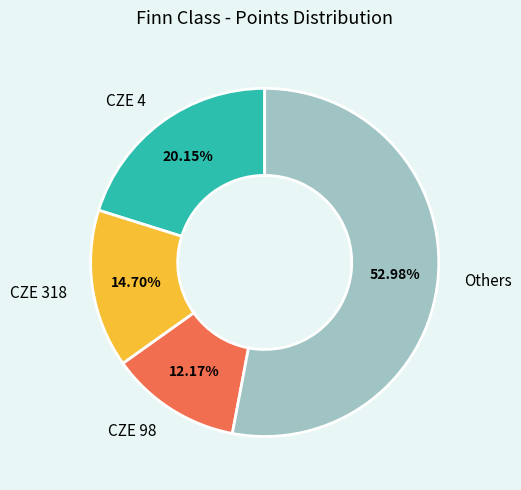

Count the number of slices in the pie.

4